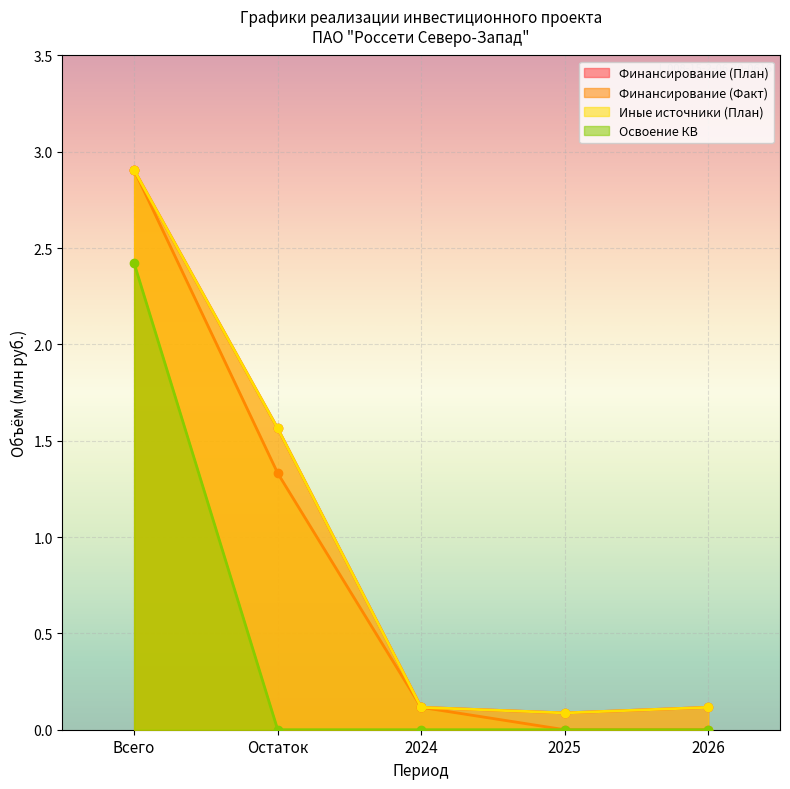

The value of Иные источники (План) at Всего is 0.9. True or false?

False